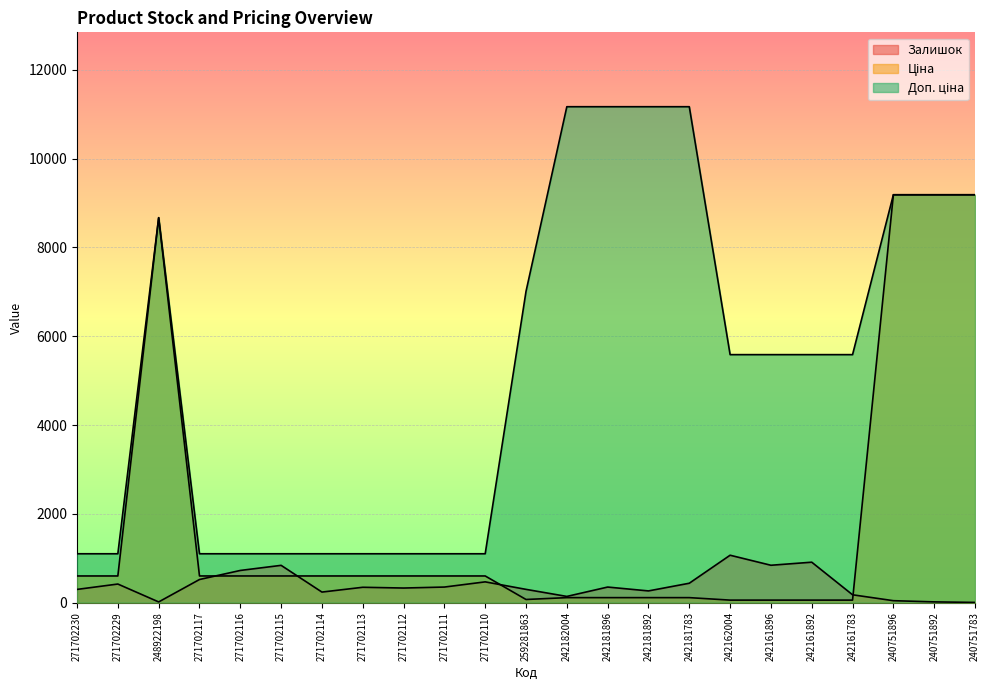

True or false: Ціна has a value of 157.8 at 242182004.

False